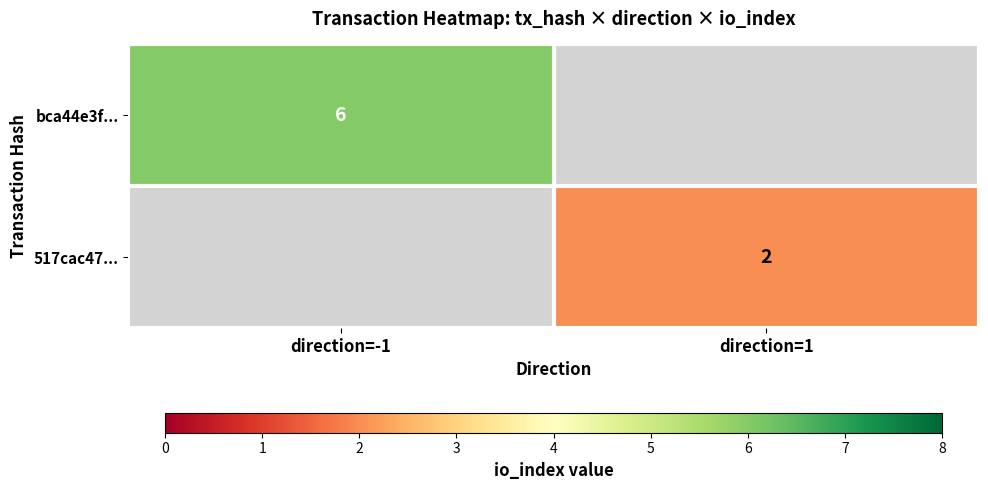

The value of 517cac47... at direction=1 is 2. True or false?

True